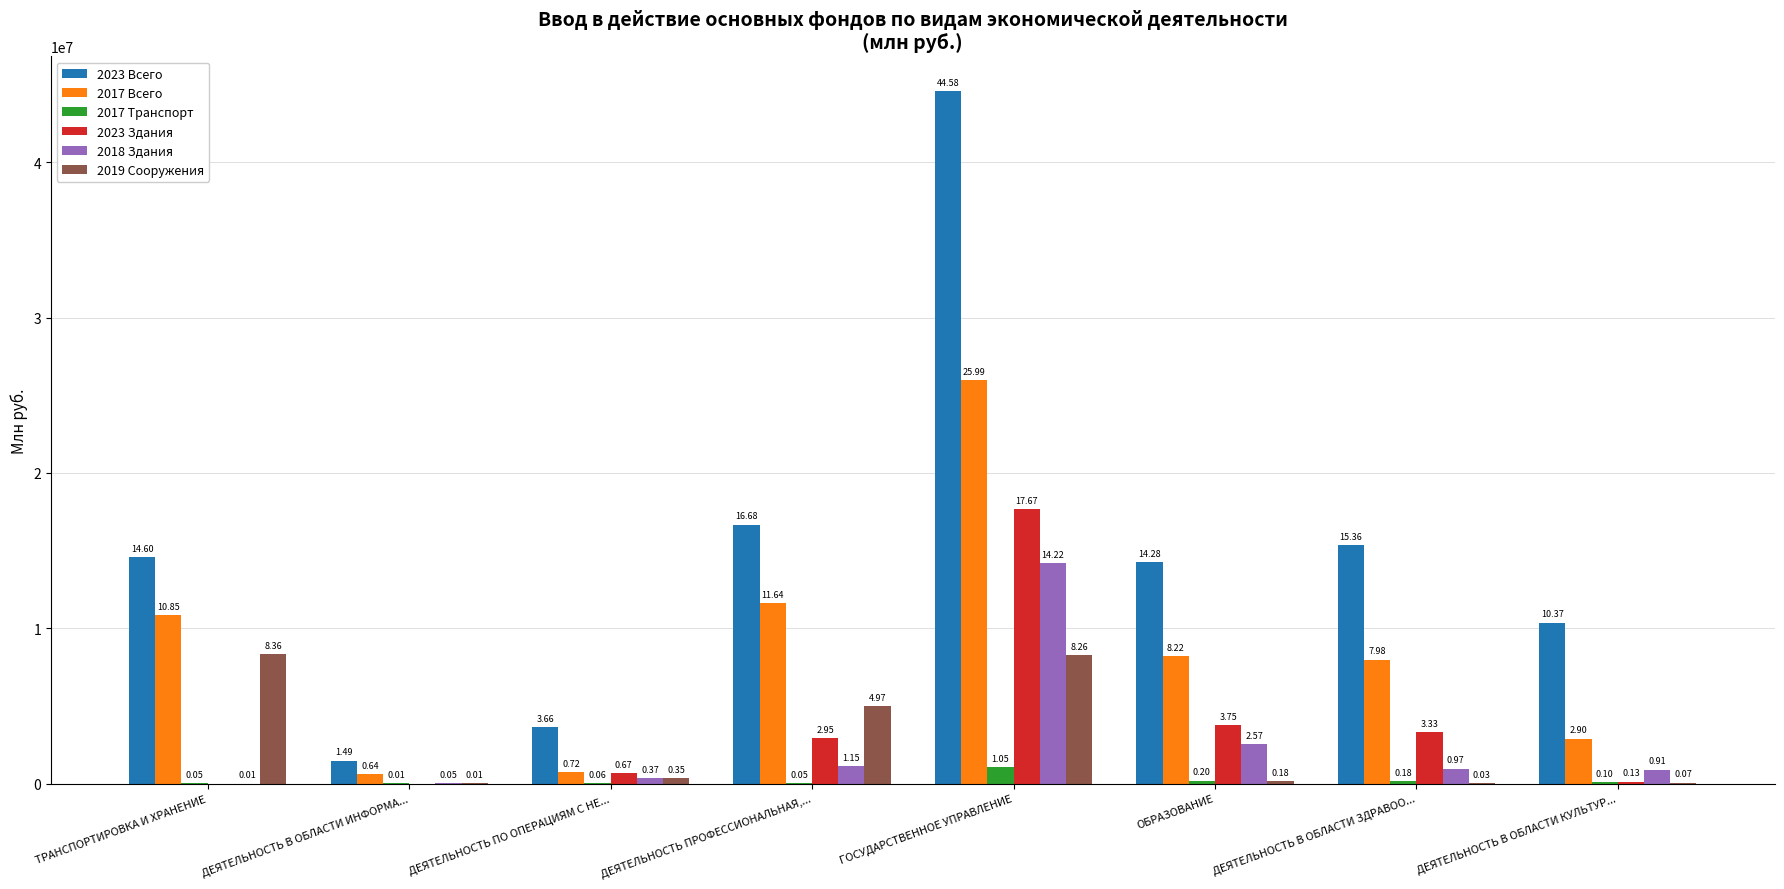

Does the chart contain stacked bars?

No